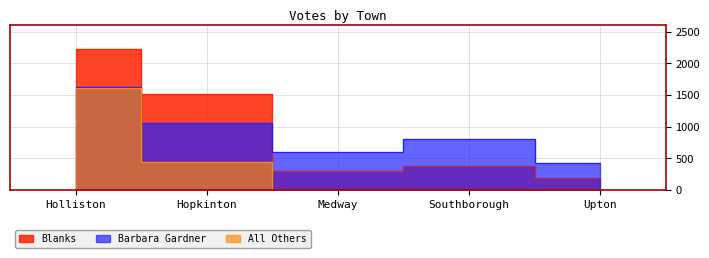

What is the total value across all series at Hopkinton?

3016